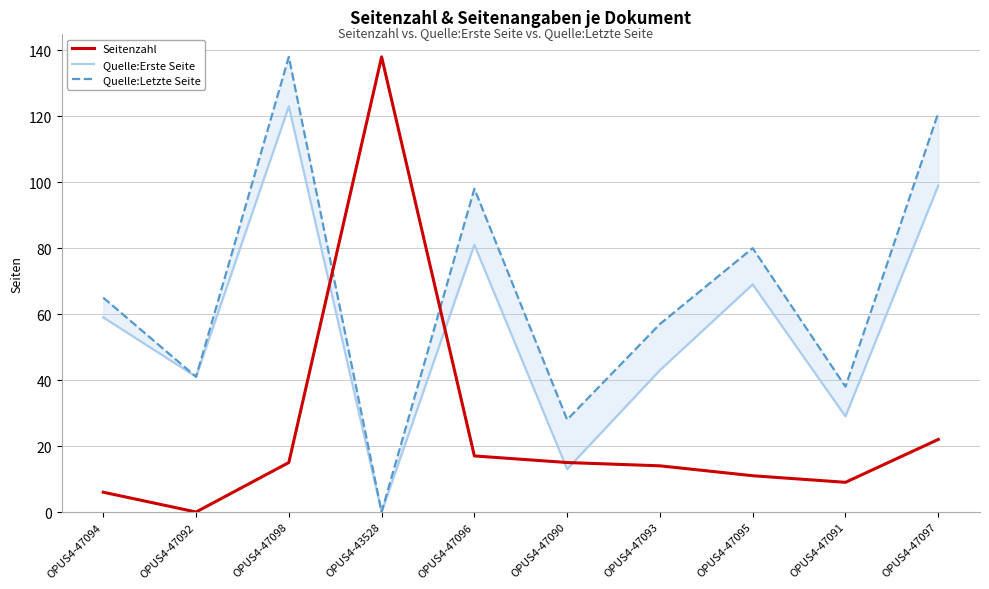

At which label does Quelle:Letzte Seite reach its peak?

OPUS4-47098